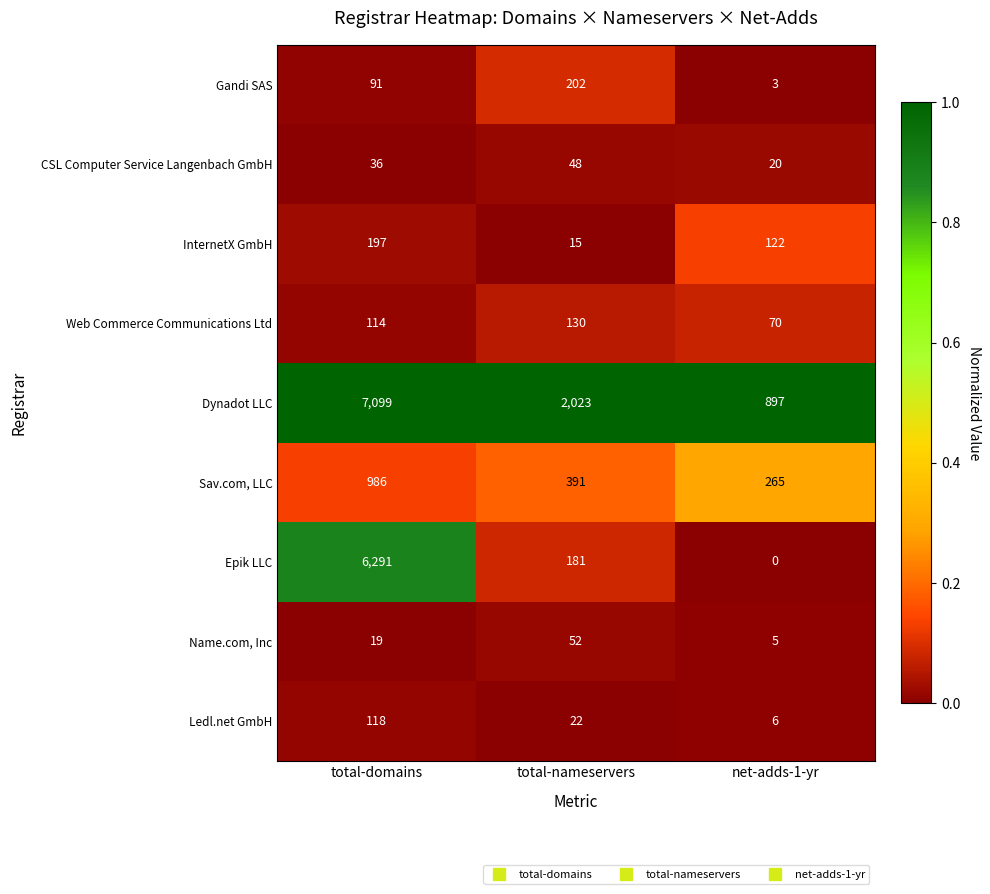

At which category does the chart reach its minimum across all series?

net-adds-1-yr